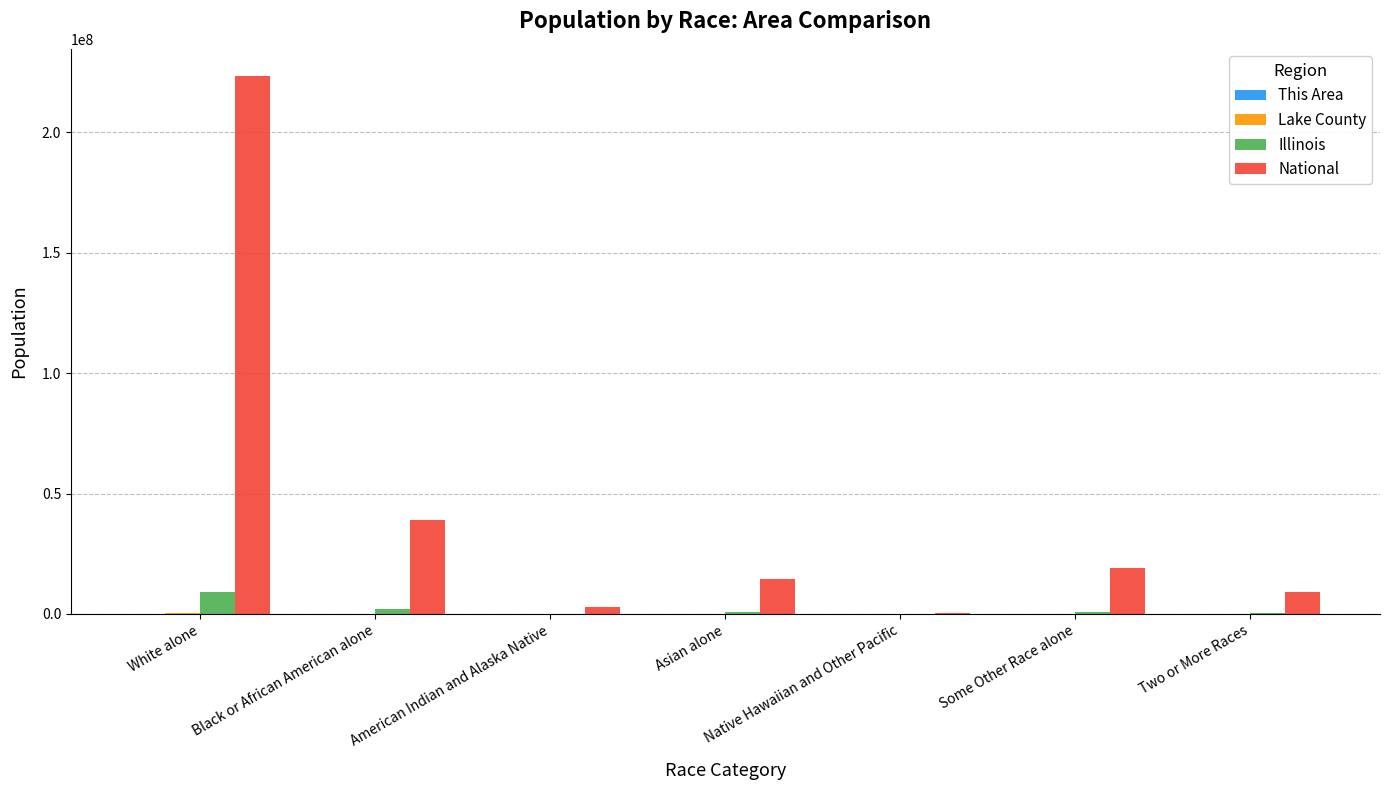

Between Black or African American alone and Some Other Race alone, which series saw the biggest shift?

National